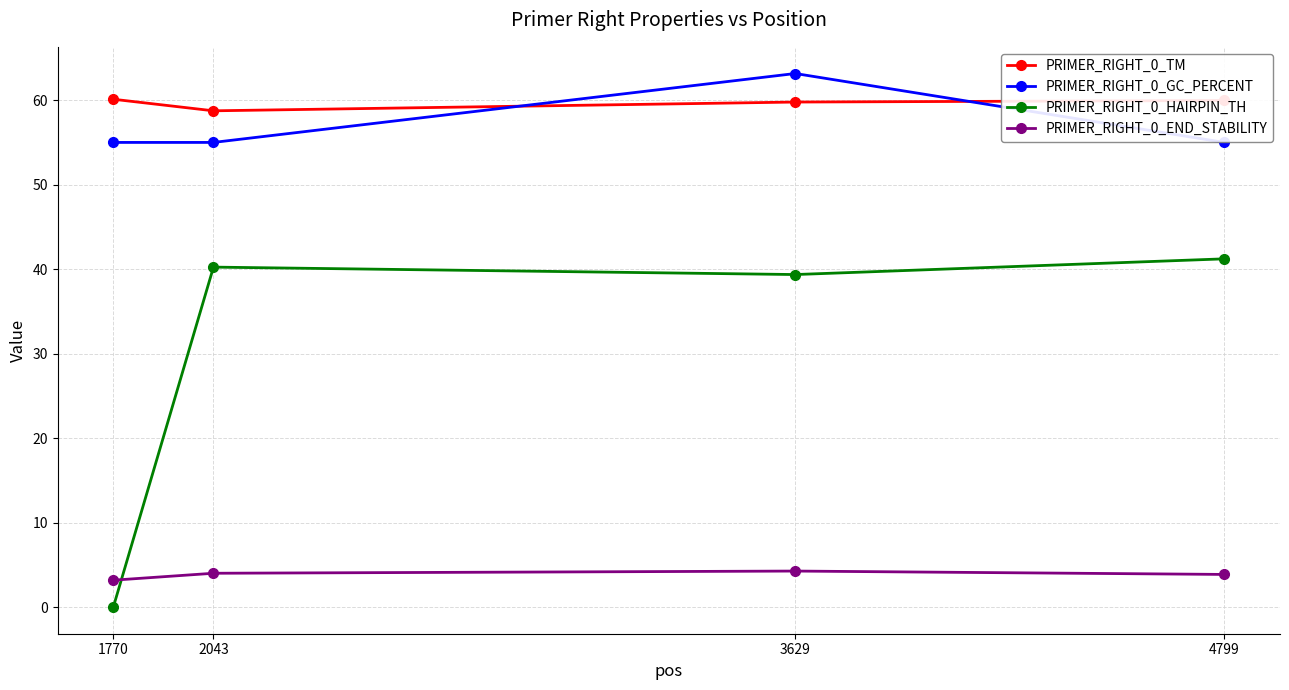

What is the sum of the PRIMER_RIGHT_0_HAIRPIN_TH values at 1770 and 2043?

40.2